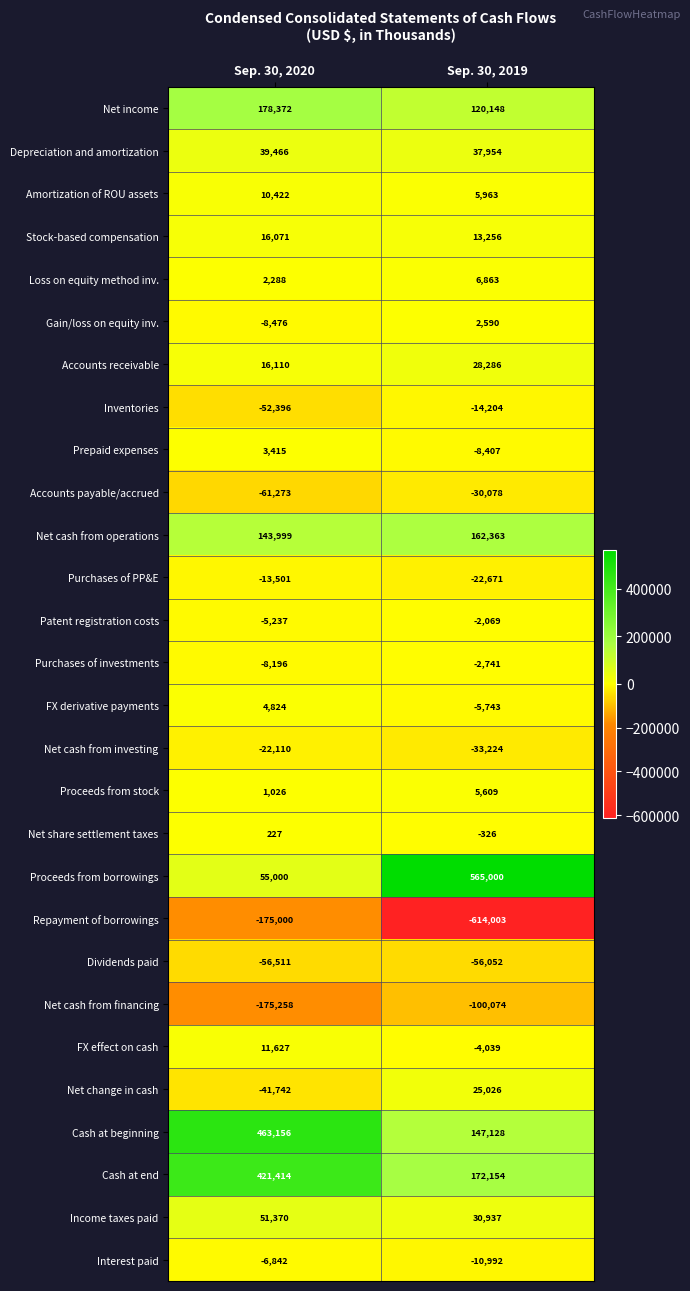

List the series in order of their peak value, highest first.

Proceeds from borrowings, Cash at beginning, Cash at end, Net income, Net cash from operations, Income taxes paid, Depreciation and amortization, Accounts receivable, Net change in cash, Stock-based compensation, FX effect on cash, Amortization of ROU assets, Loss on equity method inv., Proceeds from stock, FX derivative payments, Prepaid expenses, Gain/loss on equity inv., Net share settlement taxes, Patent registration costs, Purchases of investments, Interest paid, Purchases of PP&E, Inventories, Net cash from investing, Accounts payable/accrued, Dividends paid, Net cash from financing, Repayment of borrowings